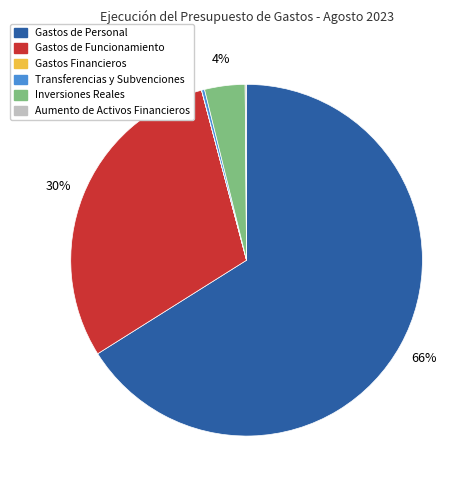

Which category has the biggest portion of the pie?

Gastos de Personal